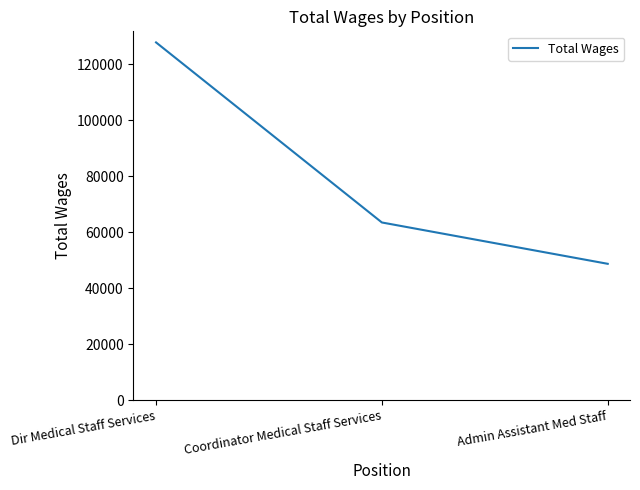

The chart shows a value of 63499 at Coordinator Medical Staff Services. True or false?

True